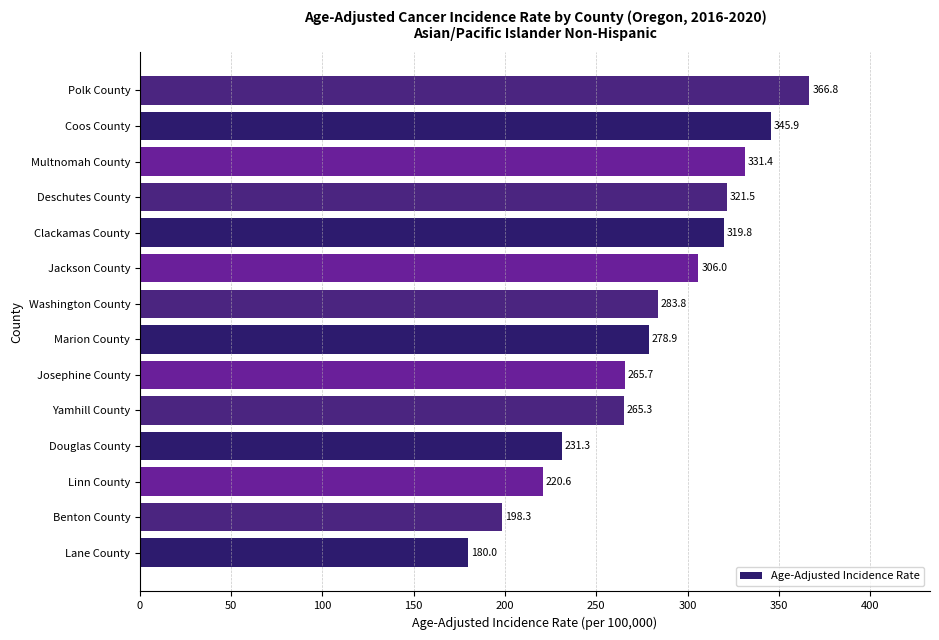

True or false: the data shows 278.9 at Marion County.

True